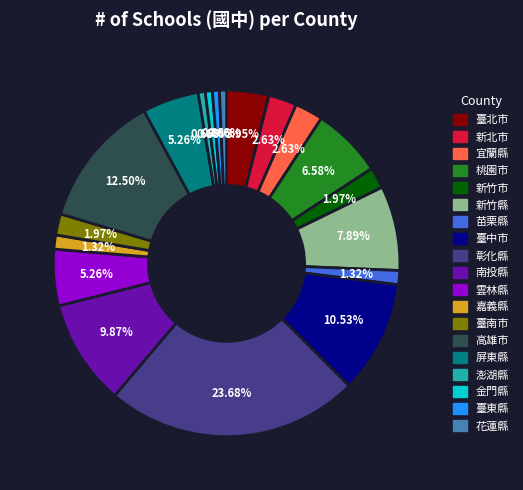

Is there any slice that represents more than half of the pie?

No